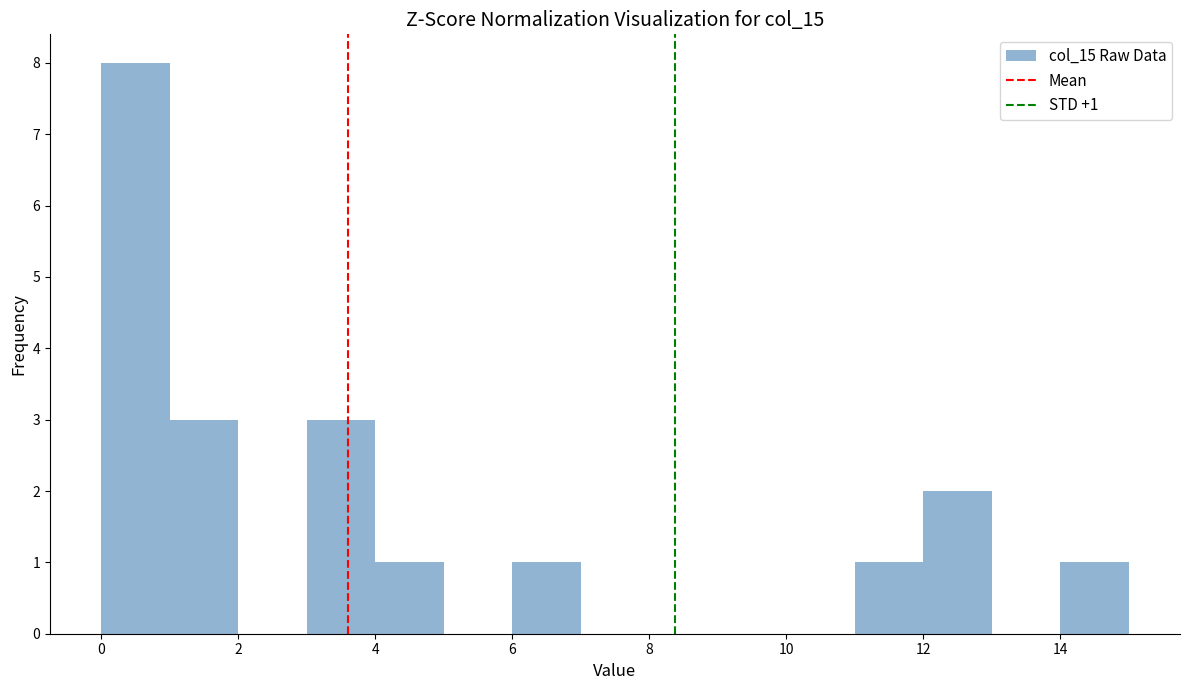

Which range on the x-axis has the tallest bar?

0 to 1